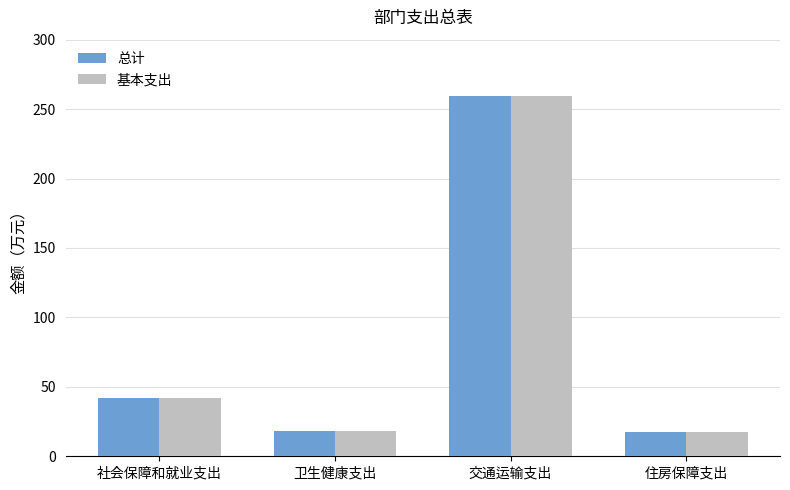

What value does the 总计 series have at 住房保障支出?

17.4